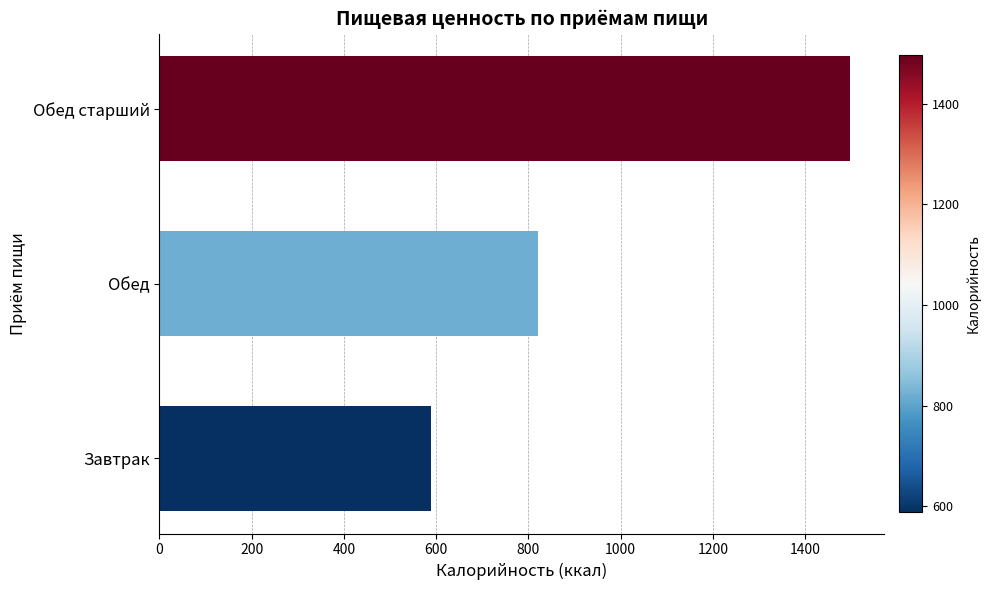

Between Обед старший and Обед, which is larger?

Обед старший